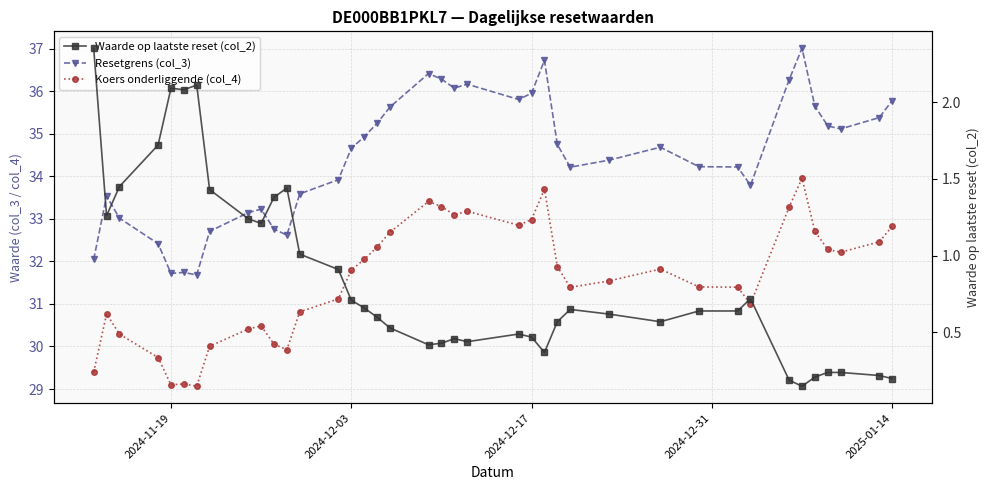

What are all the series names shown in the legend?

Resetgrens (col_3), Koers onderliggende (col_4), Waarde op laatste reset (col_2)